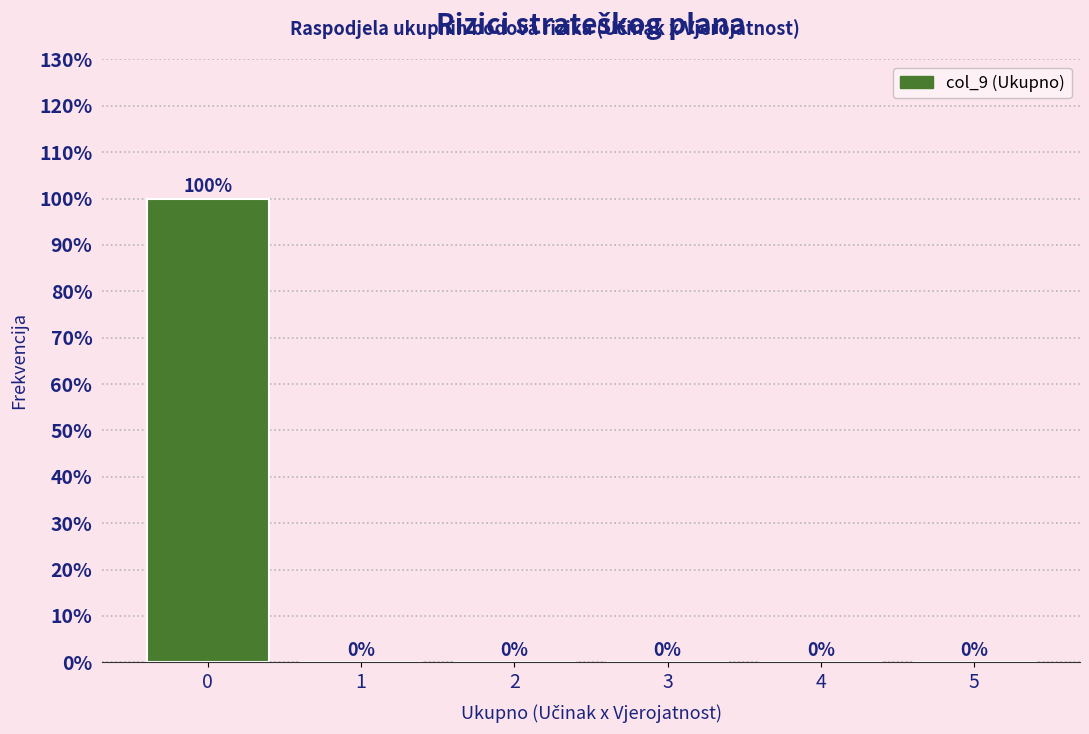

Reading left to right, list all the values displayed in this chart.

0=100	1=0	2=0	3=0	4=0	5=0